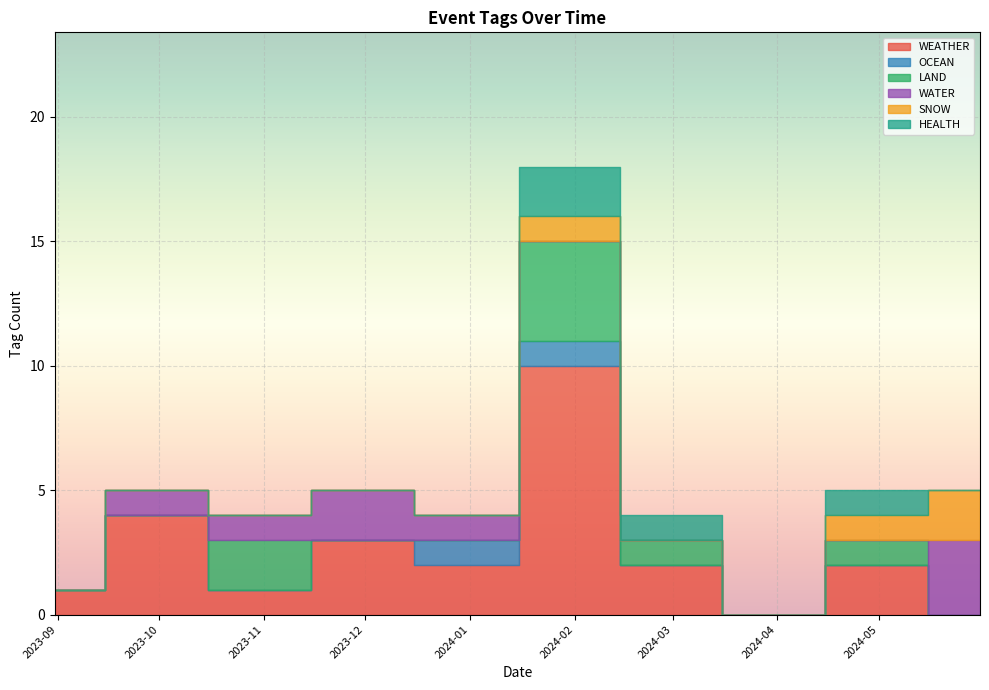

How many times do WATER and OCEAN cross each other?

1